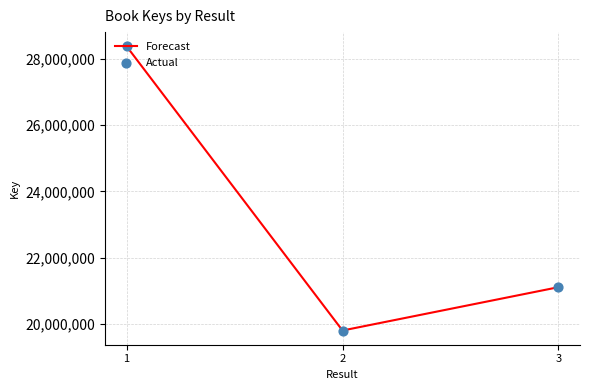

What is the average value?

23094055